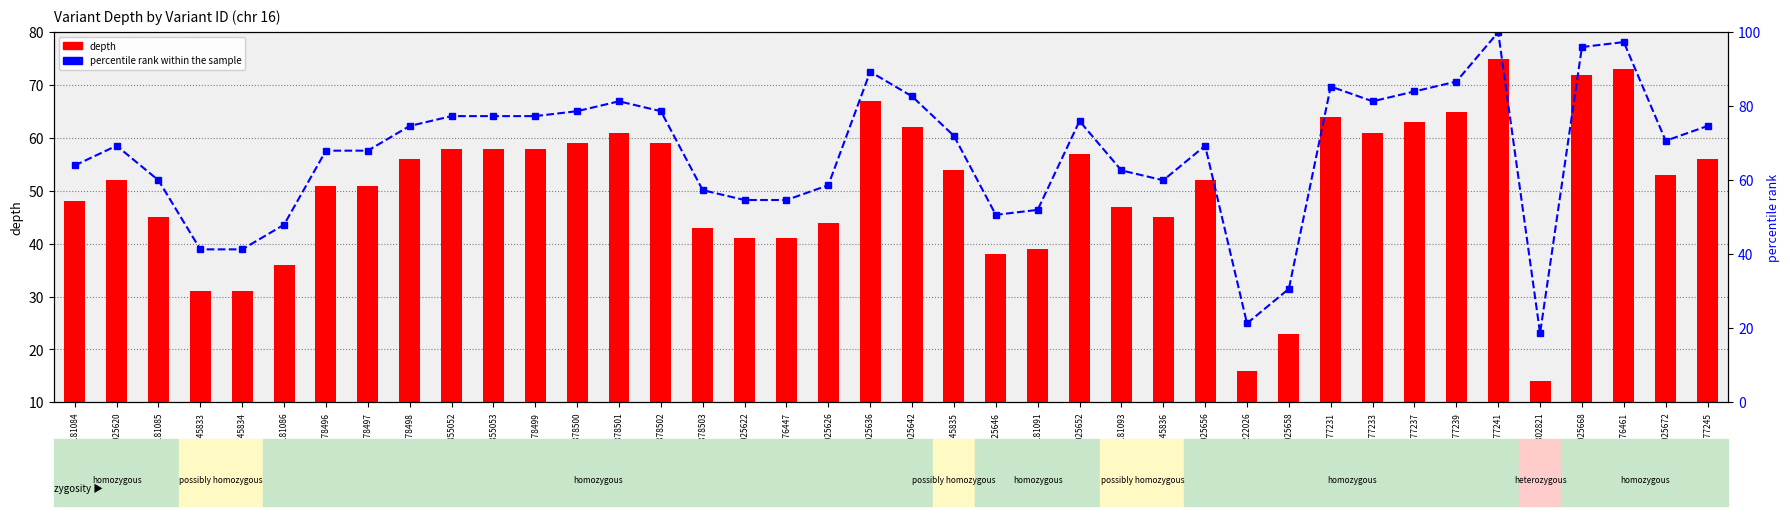

What is the difference between the highest and lowest values at 112222026?

5.3